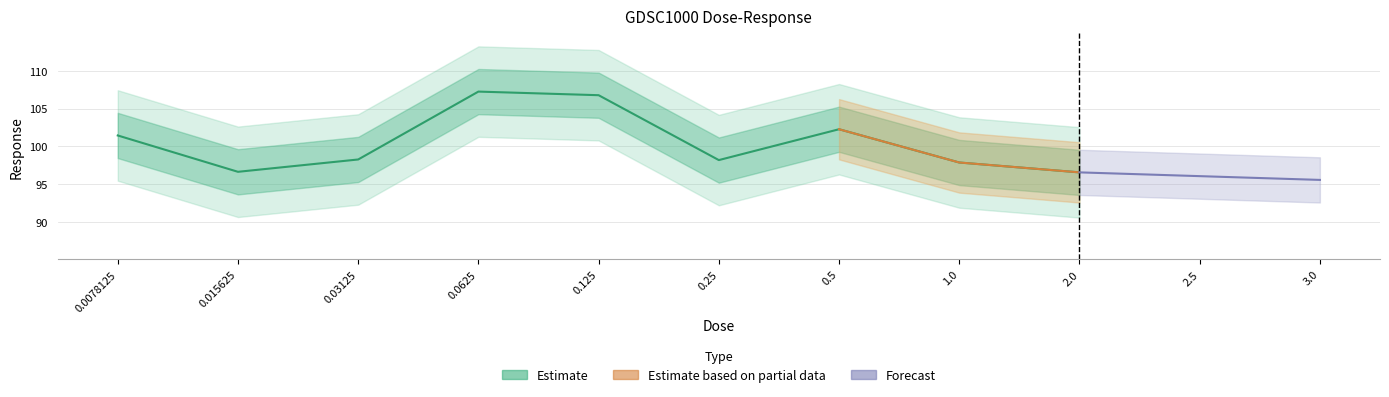

What is the change in value from 0.015625 to 0.25?

+1.6